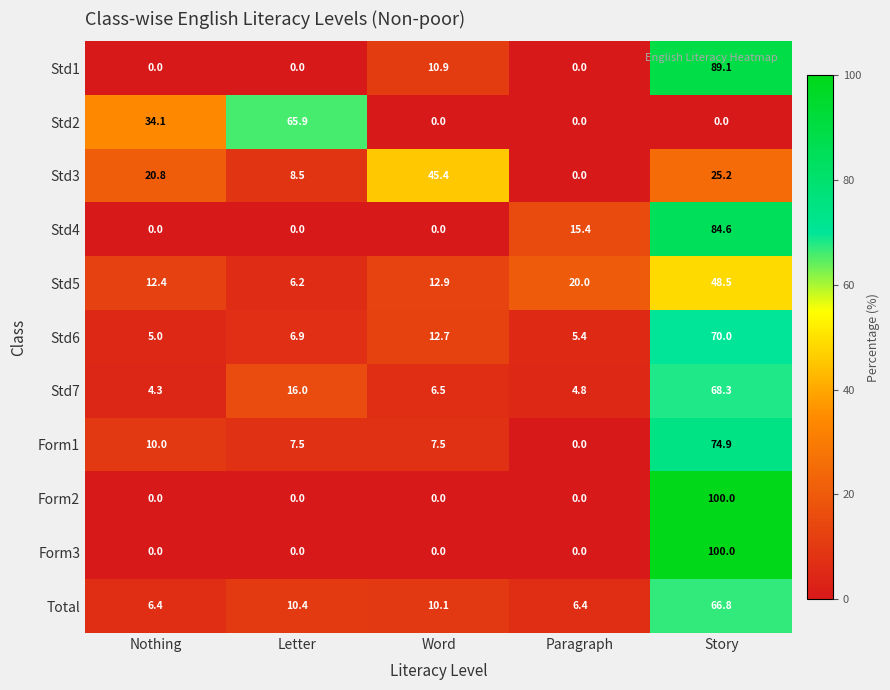

What is the spread (max minus min) of values at Paragraph?

20.0